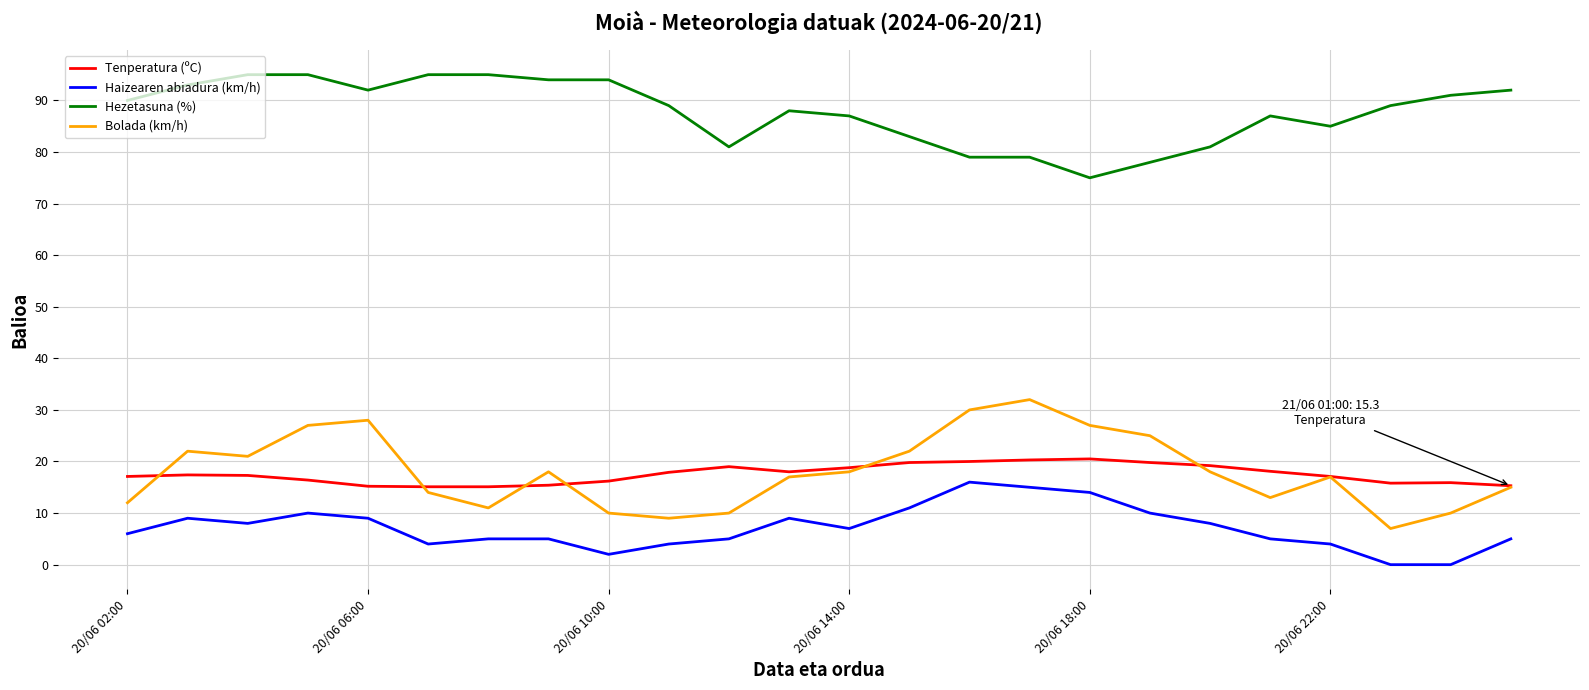

What is the greatest value displayed?

95.0